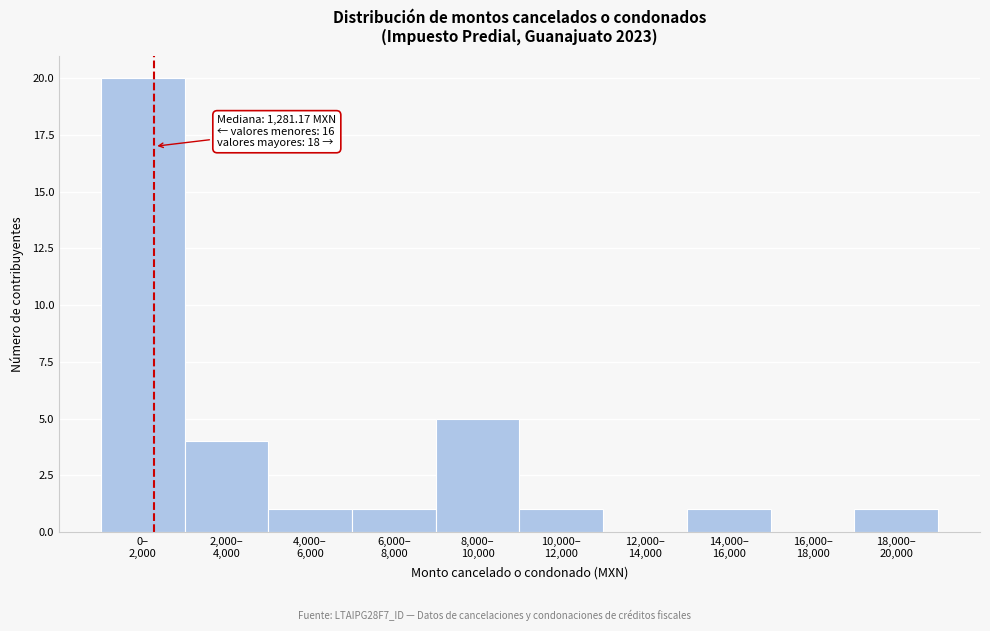

What is the greatest value displayed?

20